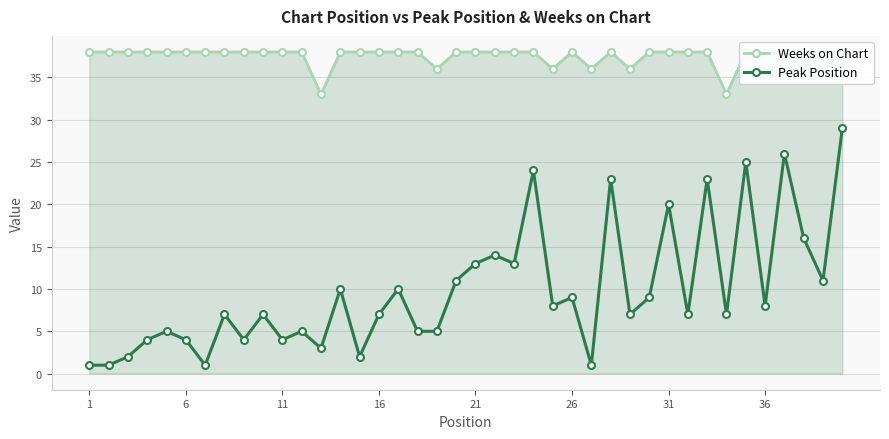

What is the highest value of the Peak Position series?

29